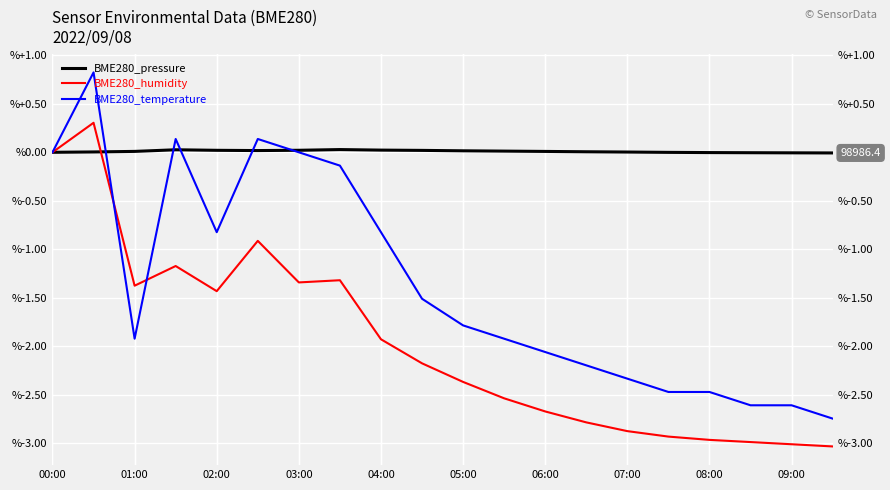

Where is BME280_temperature nearest to the value 0?

00:00